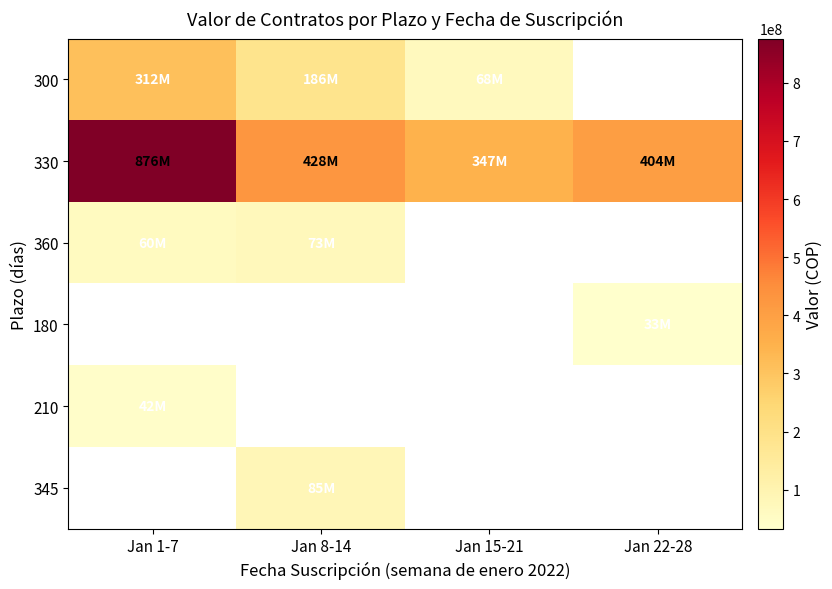

List the labels in order of 300 value, largest first.

Jan 1-7, Jan 8-14, Jan 15-21, Jan 22-28